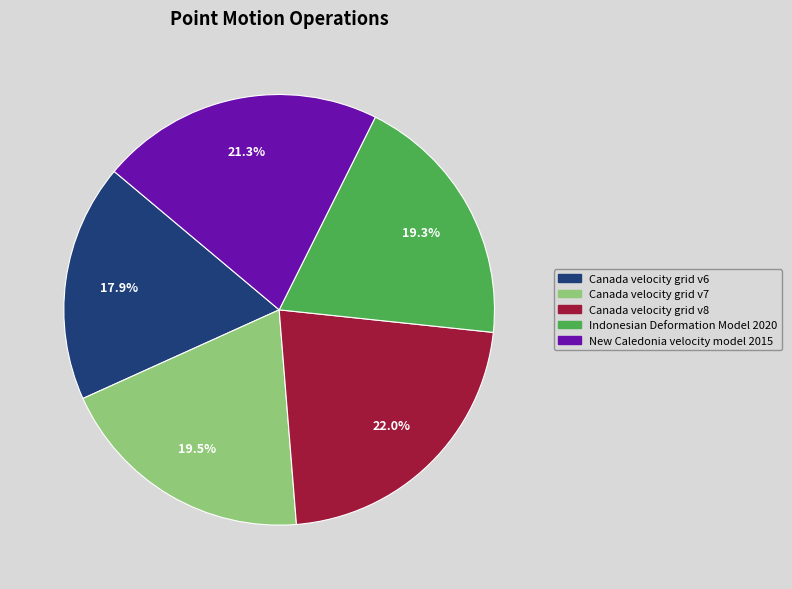

To the nearest percent, what percentage of the pie is Canada velocity grid v8?

22%